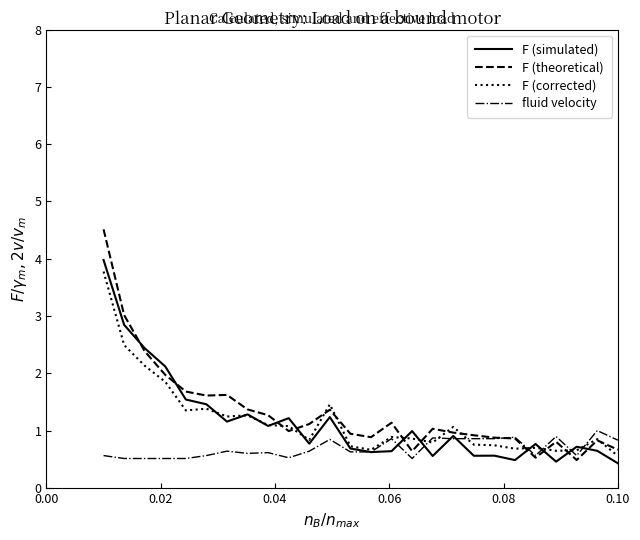

What is the sum of all F (theoretical) values?

34.5